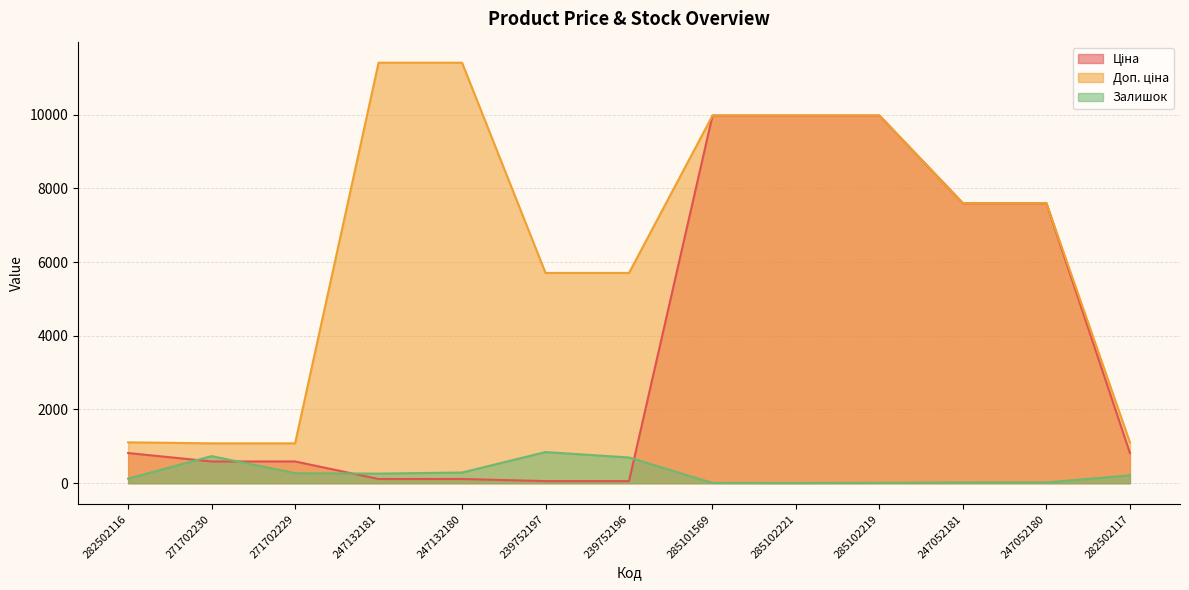

What is the sum of the Ціна values at 285102219 and 247052180?

17571.5